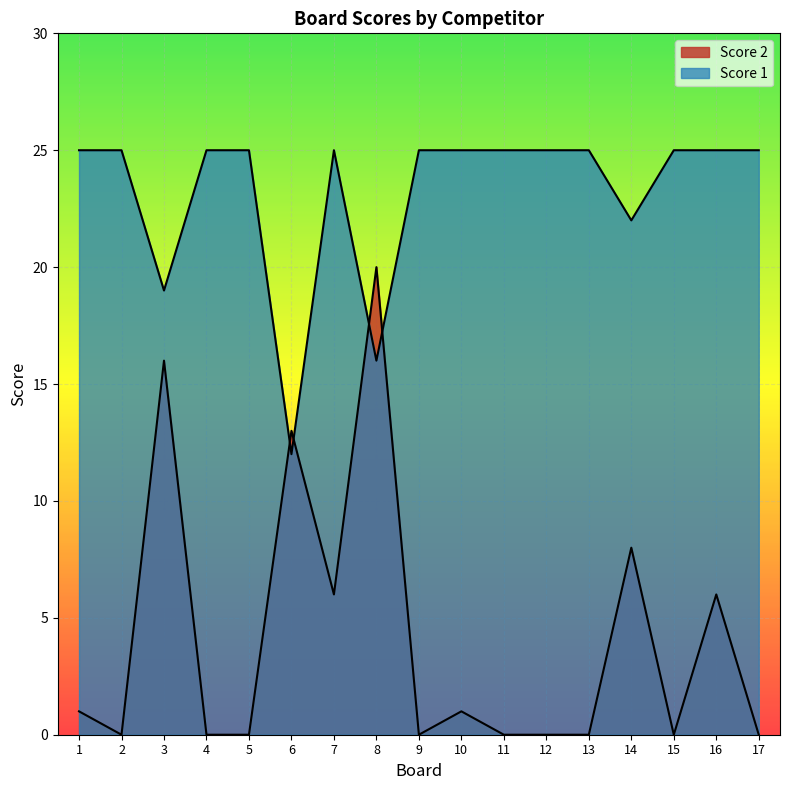

Which series has the widest spread of values?

Score 2